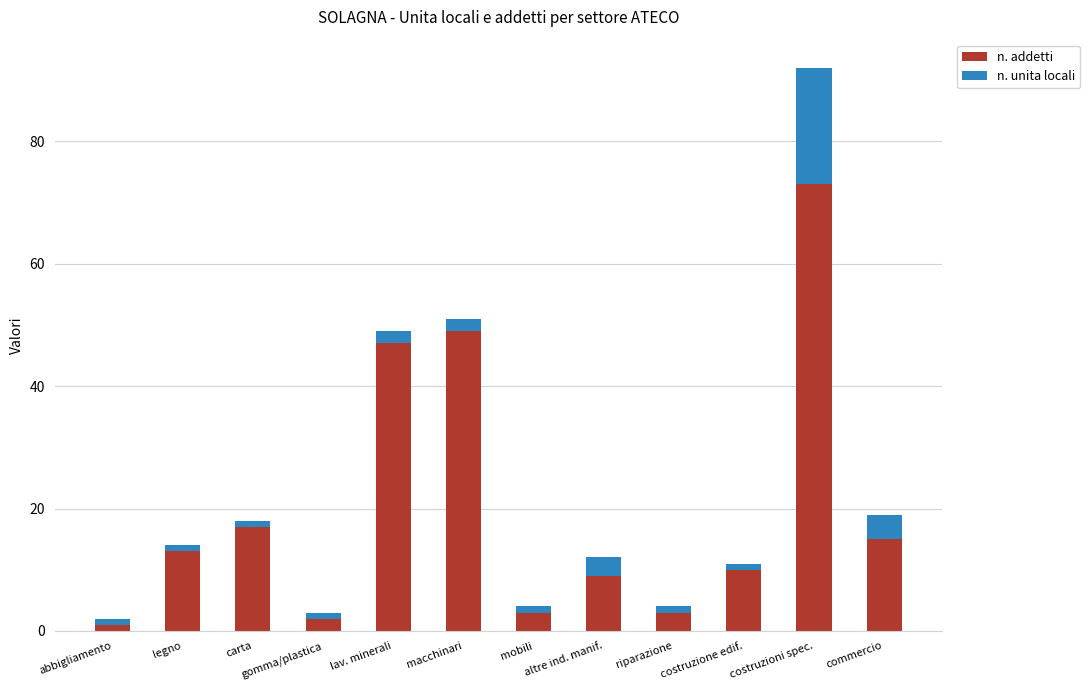

Where is n. addetti nearest to the value 37?

lav. minerali